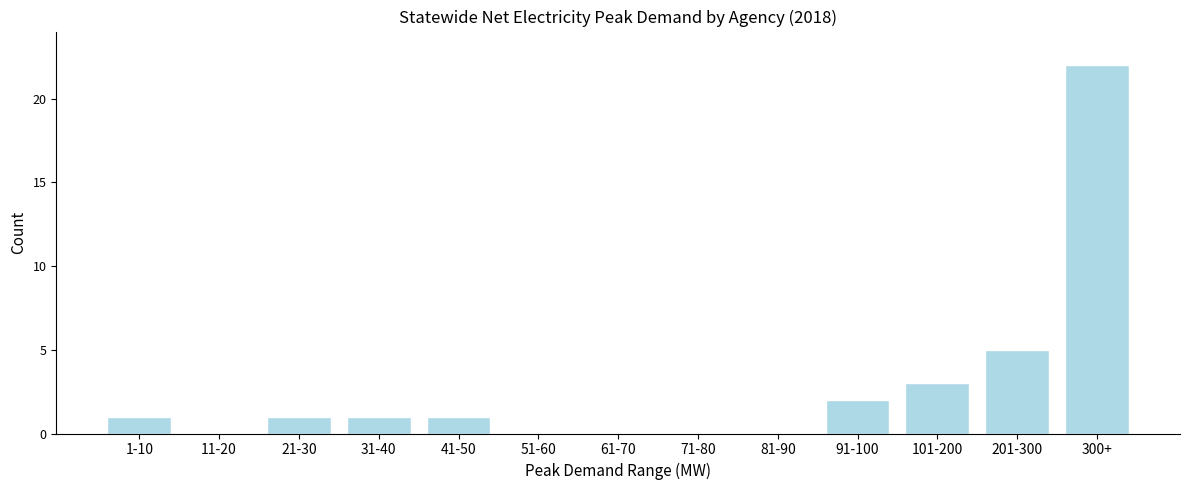

Reading left to right, transcribe all the data shown in this chart.

1-10=1	11-20=0	21-30=1	31-40=1	41-50=1	51-60=0	61-70=0	71-80=0	81-90=0	91-100=2	101-200=3	201-300=5	300+=22